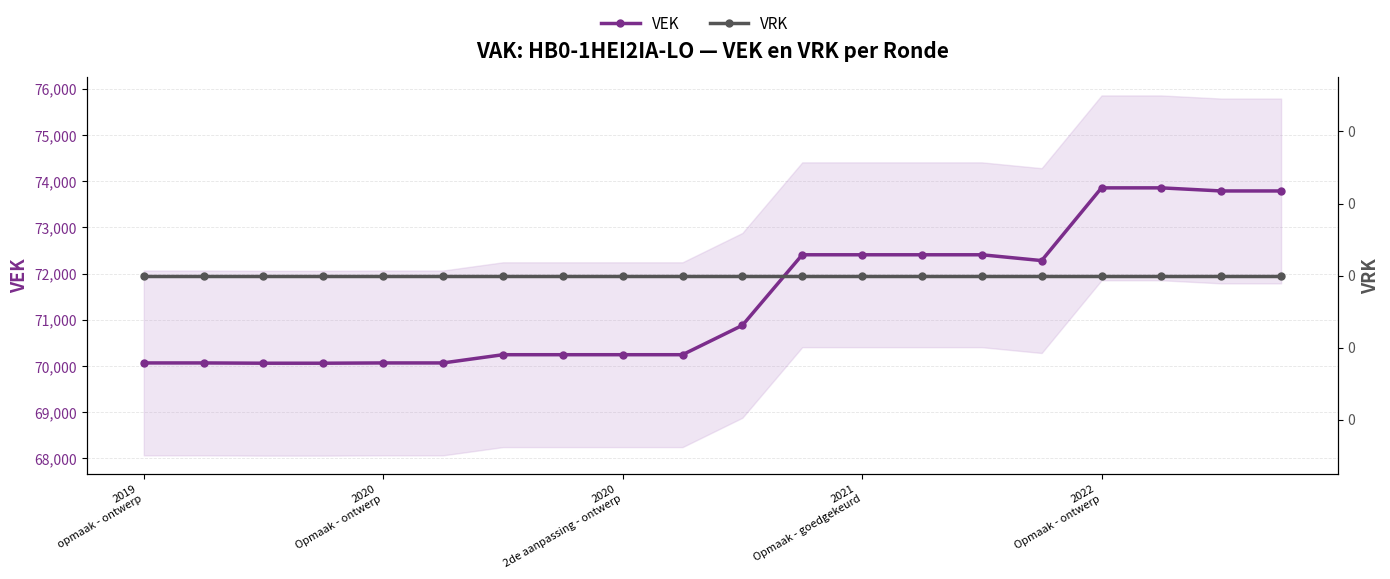

True or false: VEK and VRK cross at least once.

False